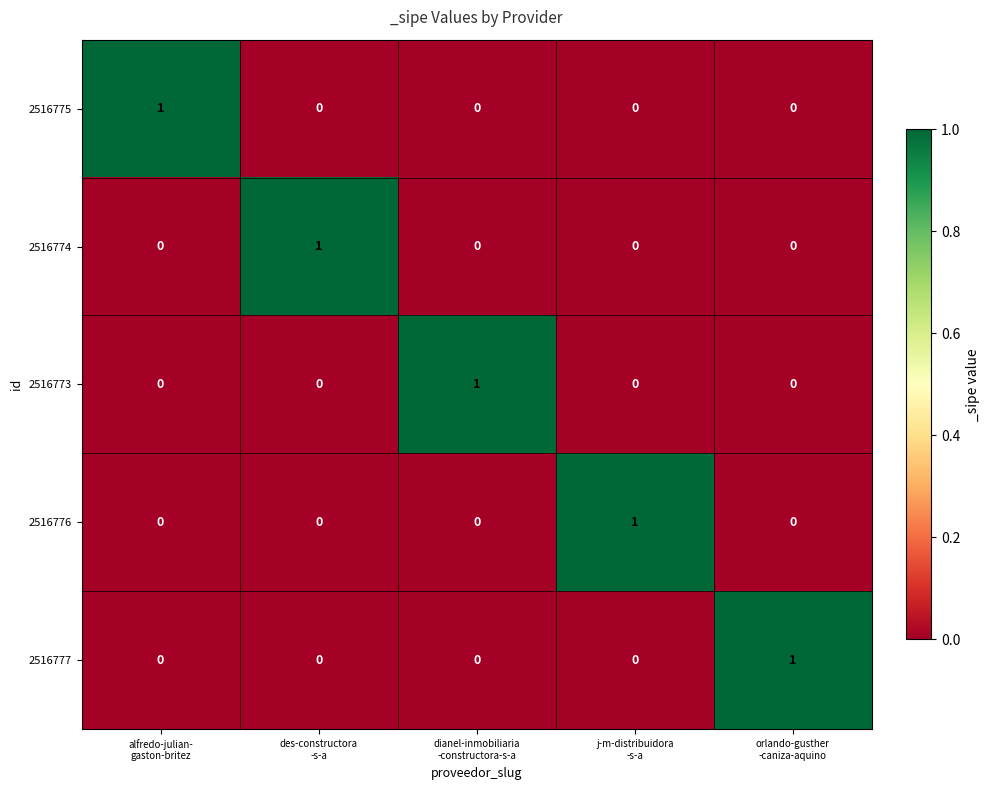

At how many categories does at least one series exceed 0?

5